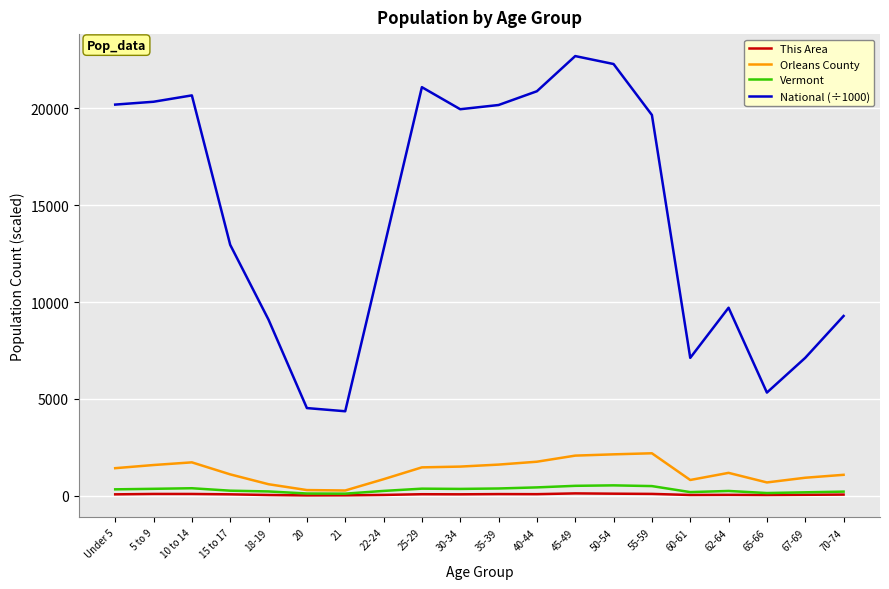

True or false: National (÷1000) and Orleans County intersect in this chart.

False